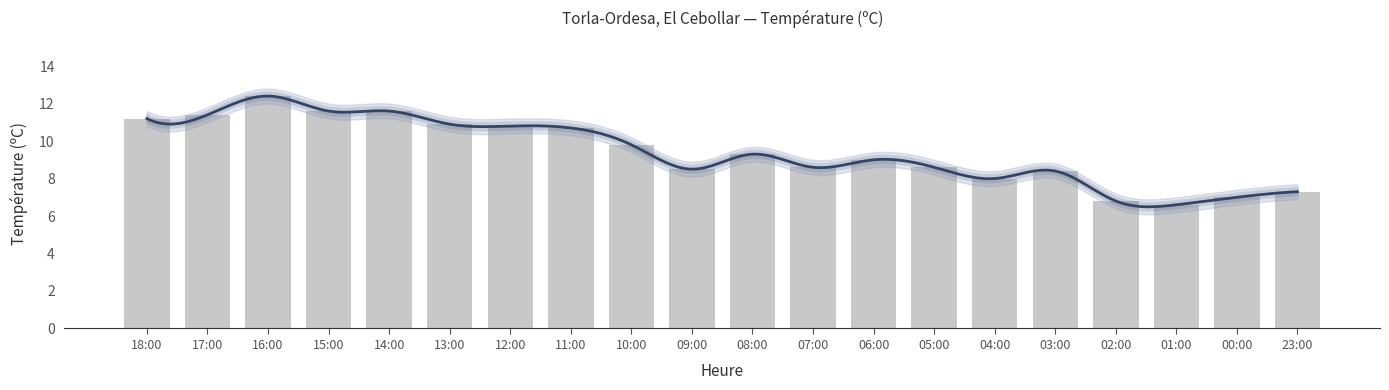

What is the change in value from 09:00 to 02:00?

-1.7